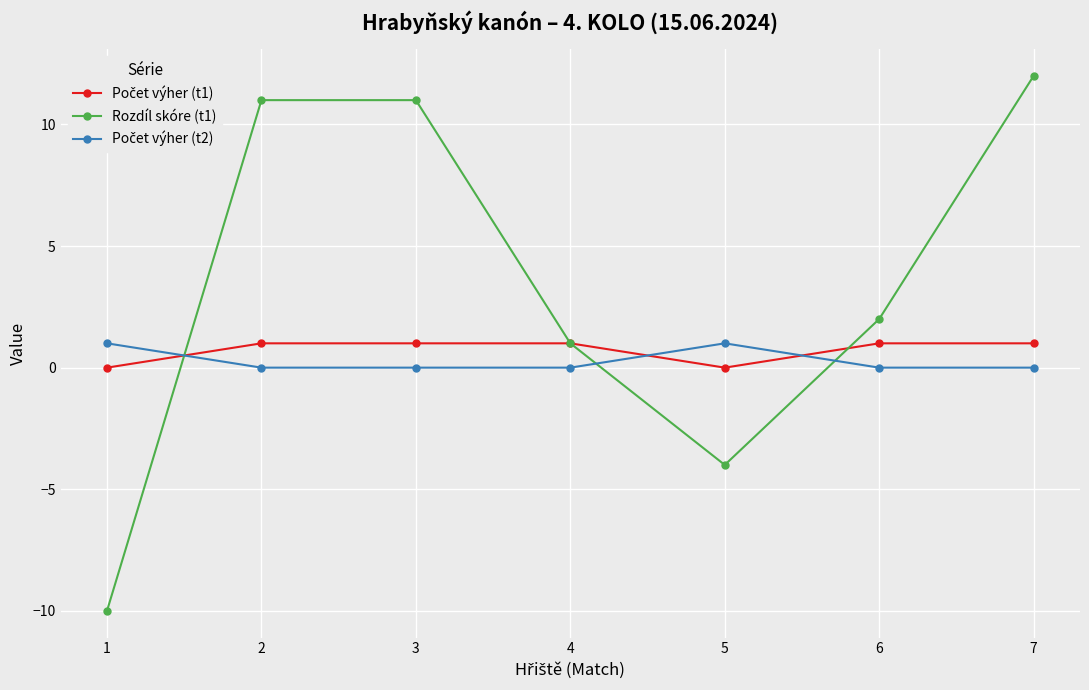

What is the spread (max minus min) of values at 1?

11